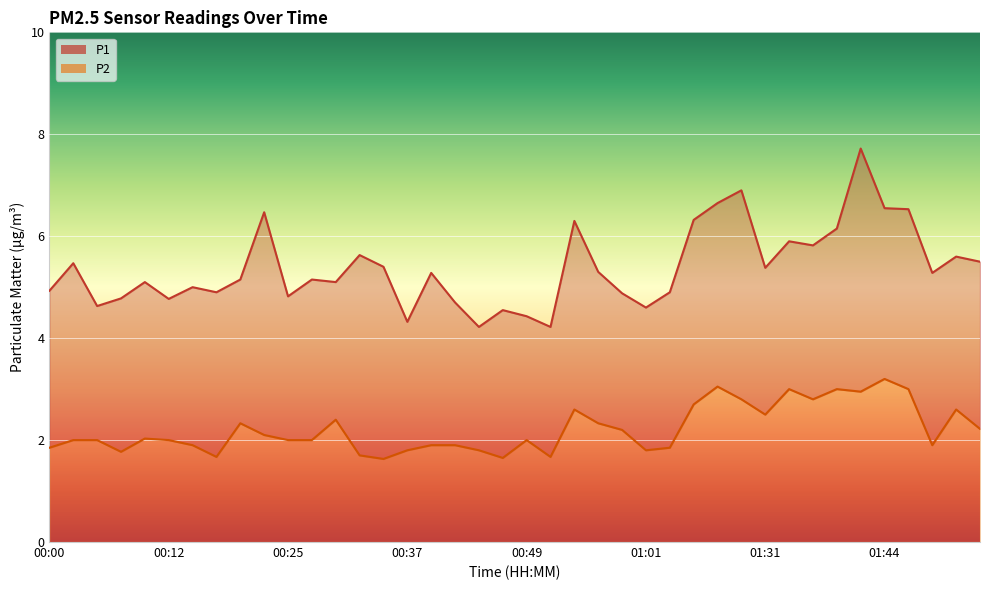

What is the difference between the maximum and second lowest values in the P1 series?

3.5